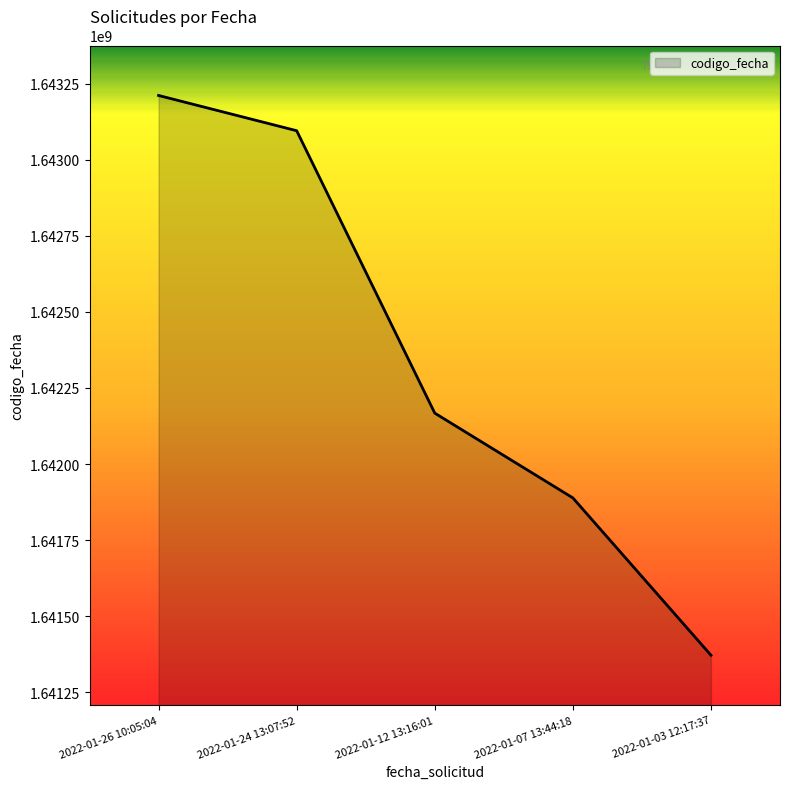

How many series are shown in this chart?

1